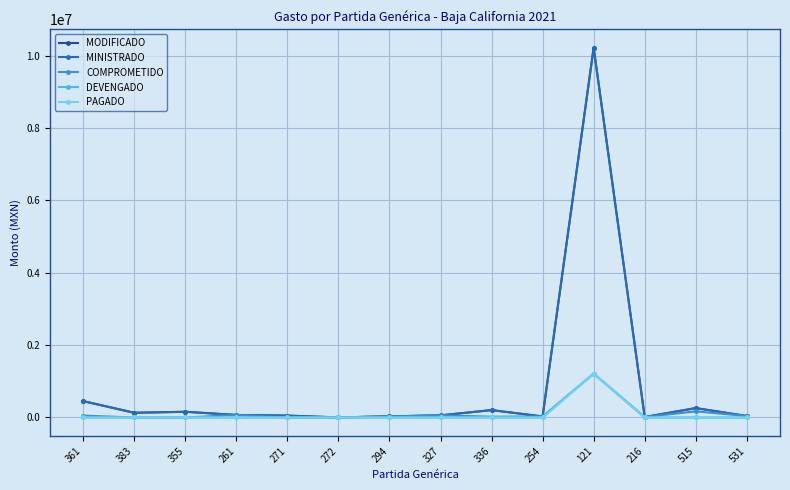

What is the maximum value for PAGADO?

1211618.0